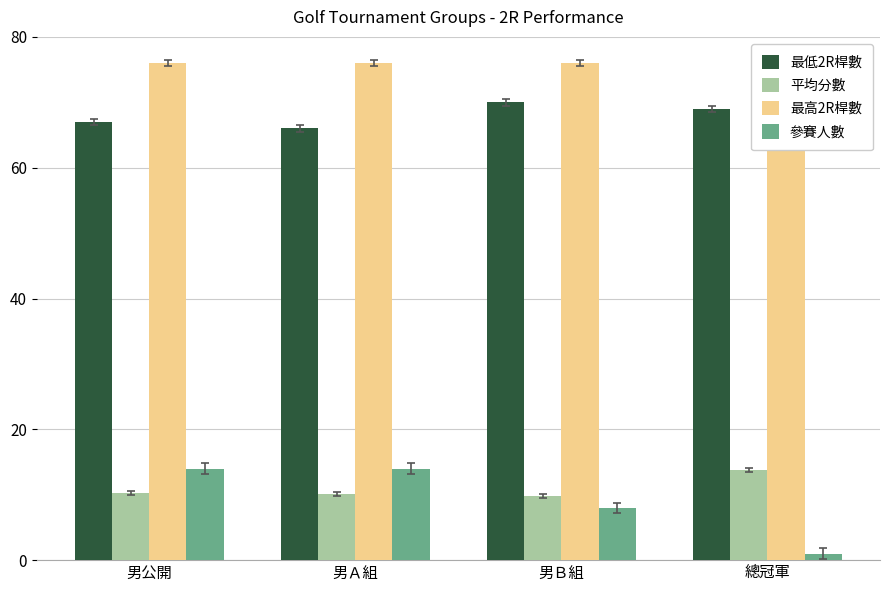

What is the difference between the maximum and minimum values in the 平均分數 series?

4.0